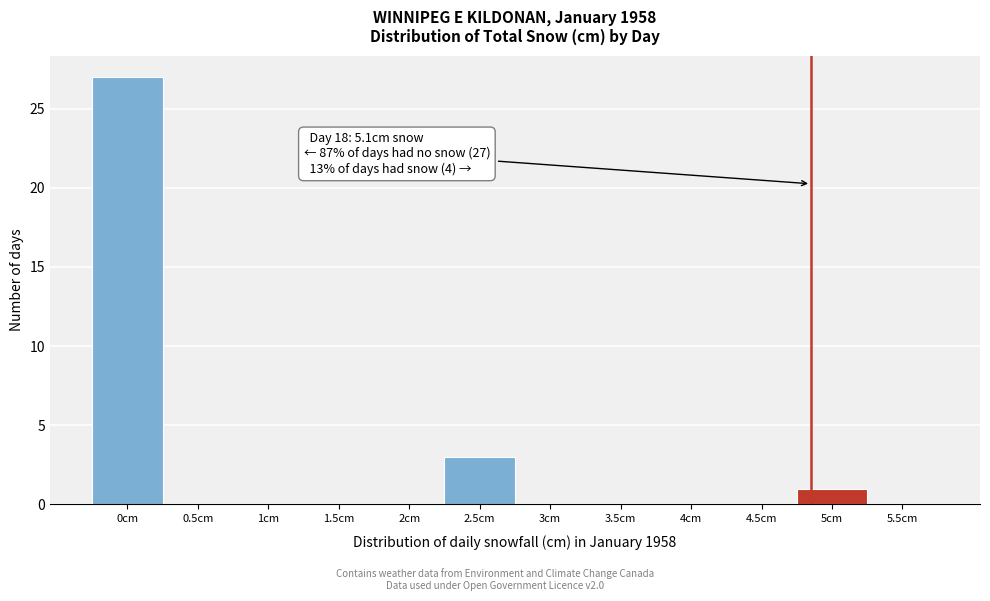

Reading left to right, what are all the values shown in this chart?

0cm=27	0.5cm=0	1cm=0	1.5cm=0	2cm=0	2.5cm=3	3cm=0	3.5cm=0	4cm=0	4.5cm=0	5cm=1	5.5cm=0